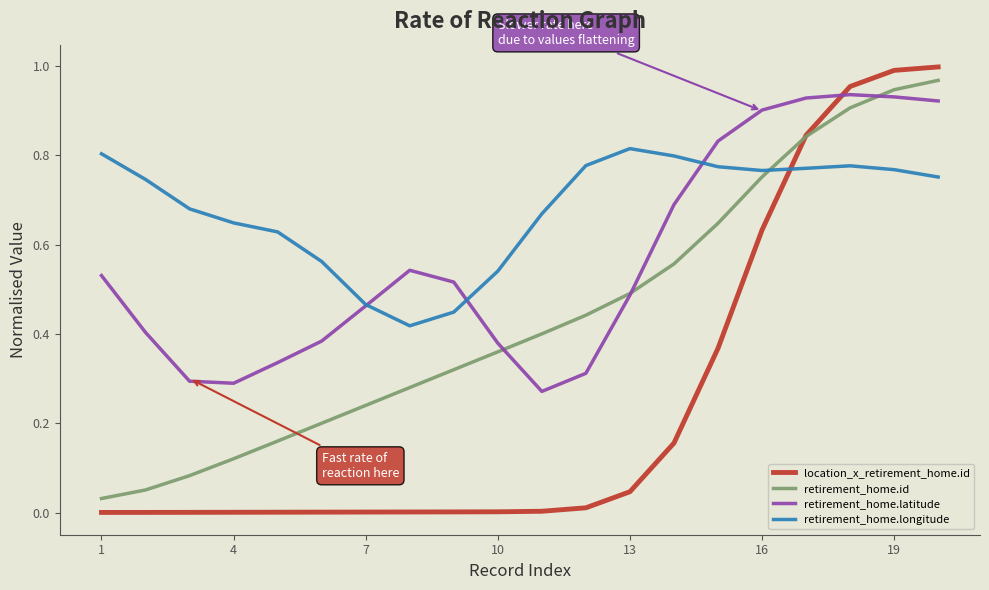

List the series in order of their overall mean, highest first.

retirement_home.longitude, retirement_home.latitude, retirement_home.id, location_x_retirement_home.id